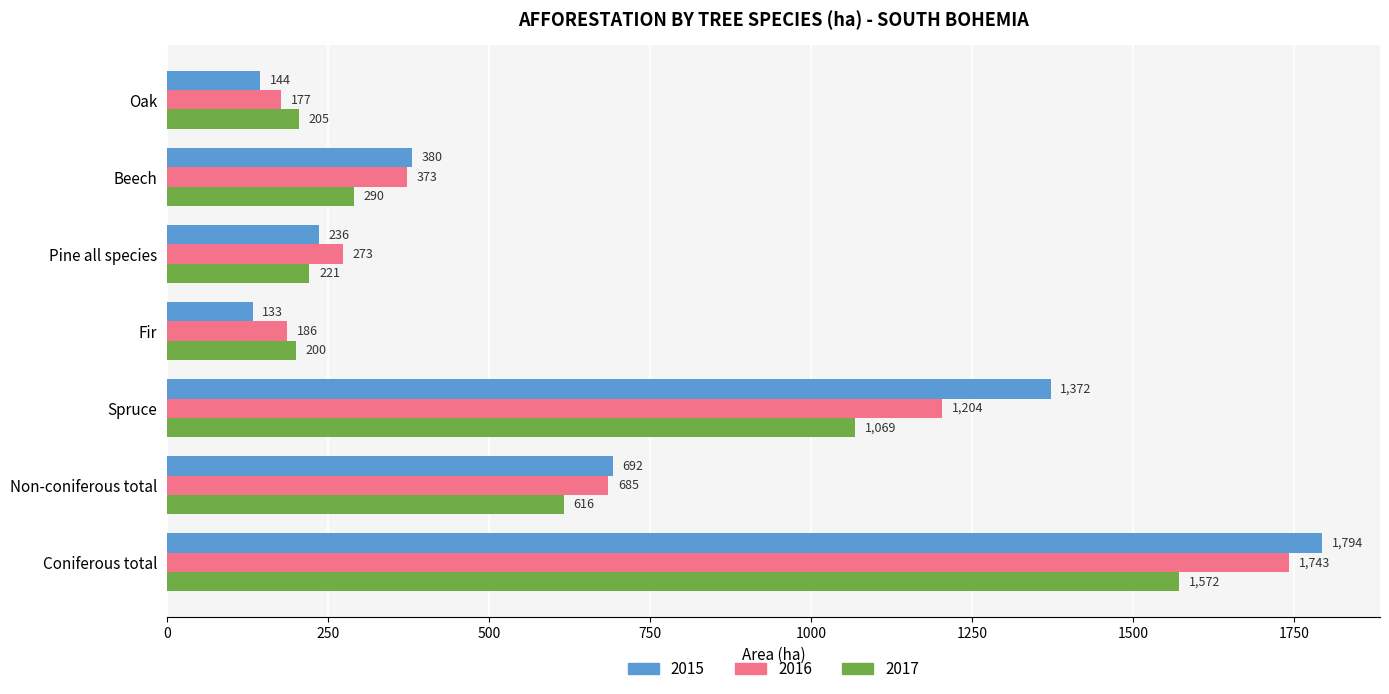

Between Spruce and Oak, which series saw the biggest shift?

2015